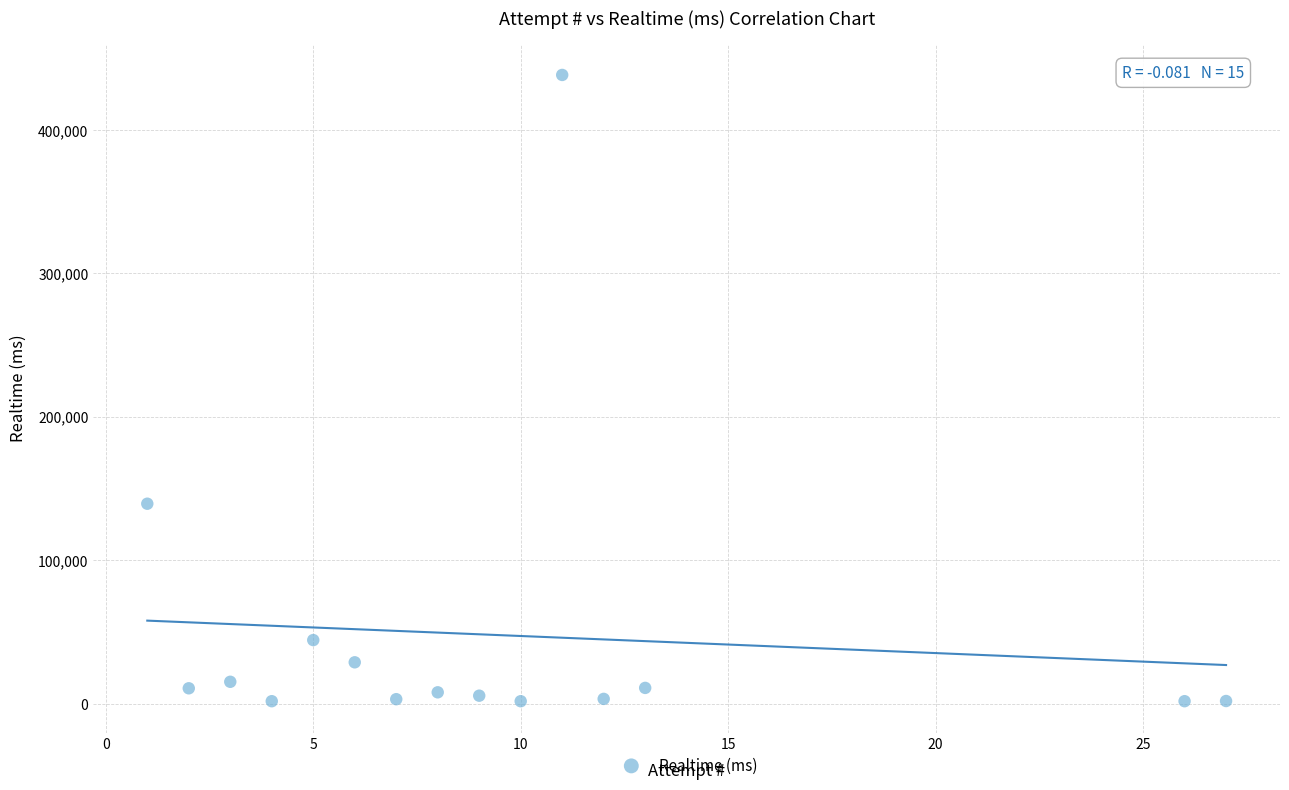

What Y value in the scatter plot is closest to 219986?

139355